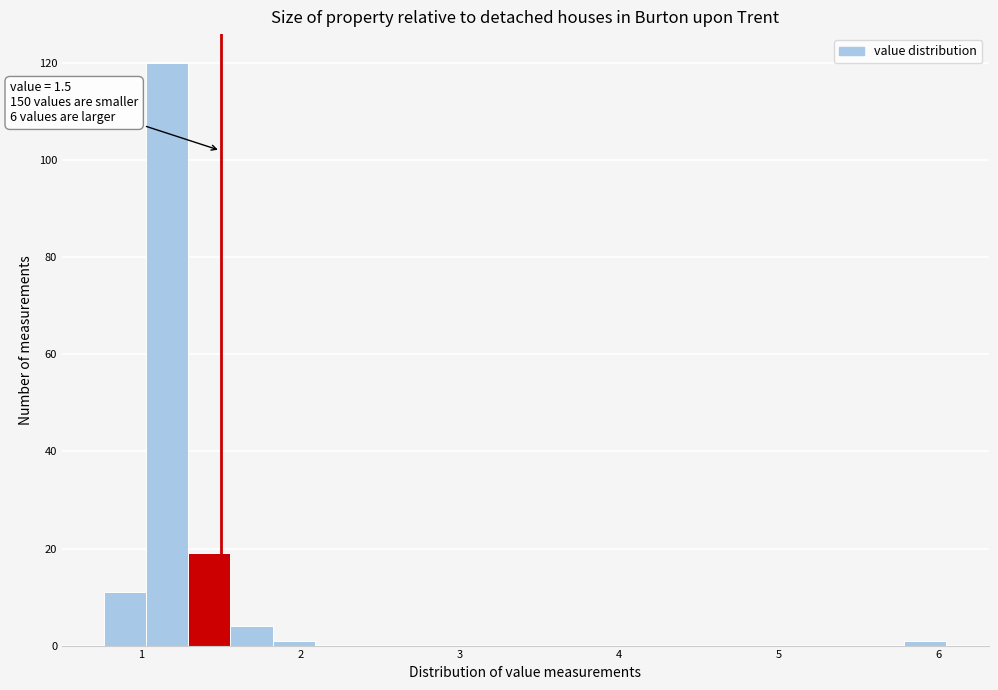

Around what value on the x-axis is the tallest bar? Give the approximate position of its centre, as read against the axis.

1.2